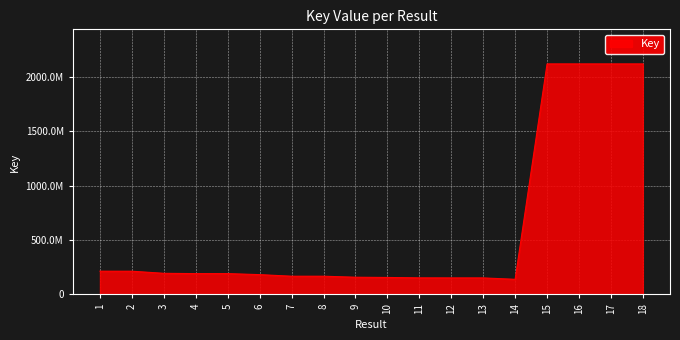

List the labels in order of value, smallest first.

14, 13, 12, 11, 10, 9, 7, 8, 6, 5, 4, 3, 2, 1, 16, 15, 18, 17